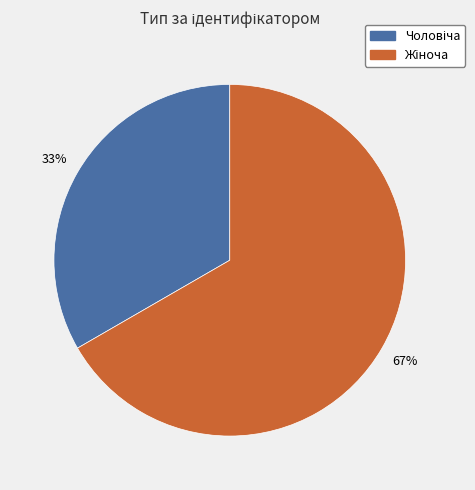

What is the change in value from Чоловіча to Жіноча?

+1